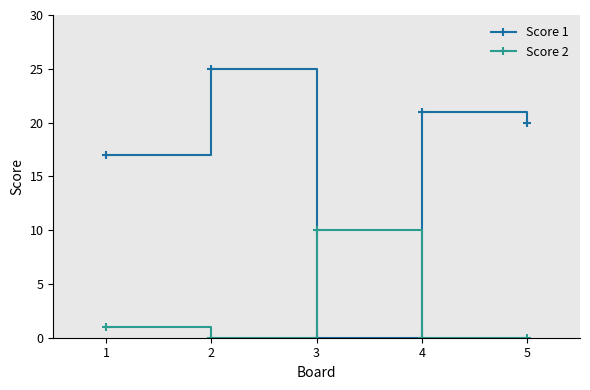

What is the difference between the second highest and minimum values in the Score 1 series?

21